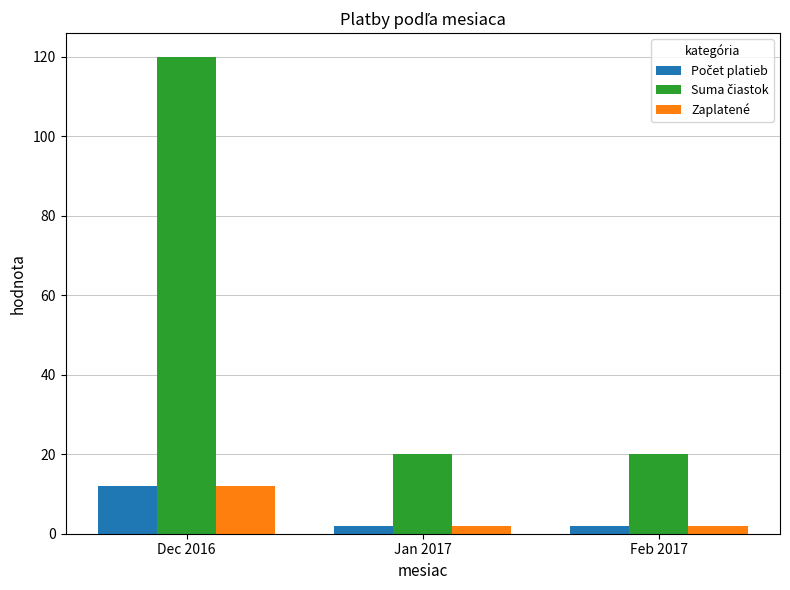

At which category is the sum across all series the highest?

Dec 2016